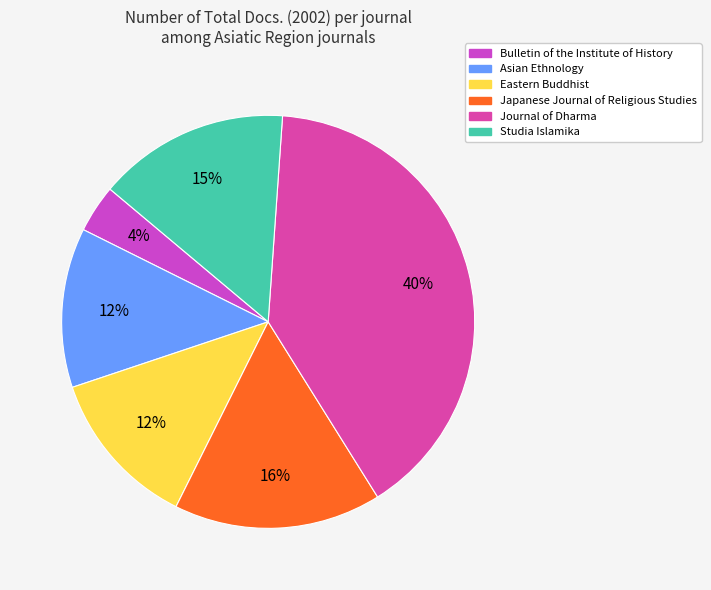

To the nearest percent, what is the combined percentage of Bulletin of the Institute of History and Journal of Dharma?

44%